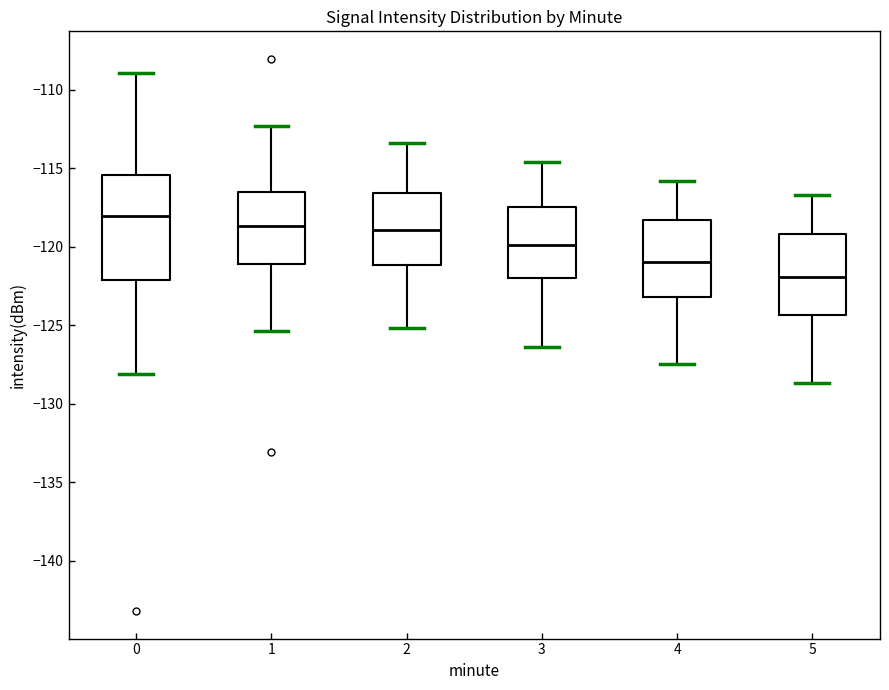

Reading left to right, transcribe this box plot: for each box, give where its median line is, the range the box spans, and where its two whiskers end, as read against the y-axis. The values are not printed on the chart, so give them approximately, as read against the axis.

0: median -118.0, box -122.0 to -115.5, whiskers -128.0 to -109.0
1: median -118.5, box -121.0 to -116.5, whiskers -125.5 to -112.5
2: median -119.0, box -121.0 to -116.5, whiskers -125.0 to -113.5
3: median -120.0, box -122.0 to -117.5, whiskers -126.5 to -114.5
4: median -121.0, box -123.0 to -118.5, whiskers -127.5 to -116.0
5: median -122.0, box -124.5 to -119.0, whiskers -128.5 to -116.5